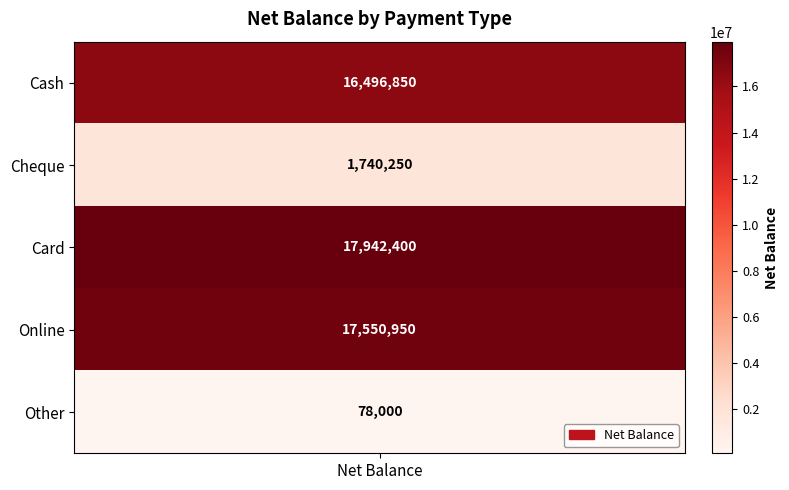

What is the change in value from Cash to Online?

+1054100